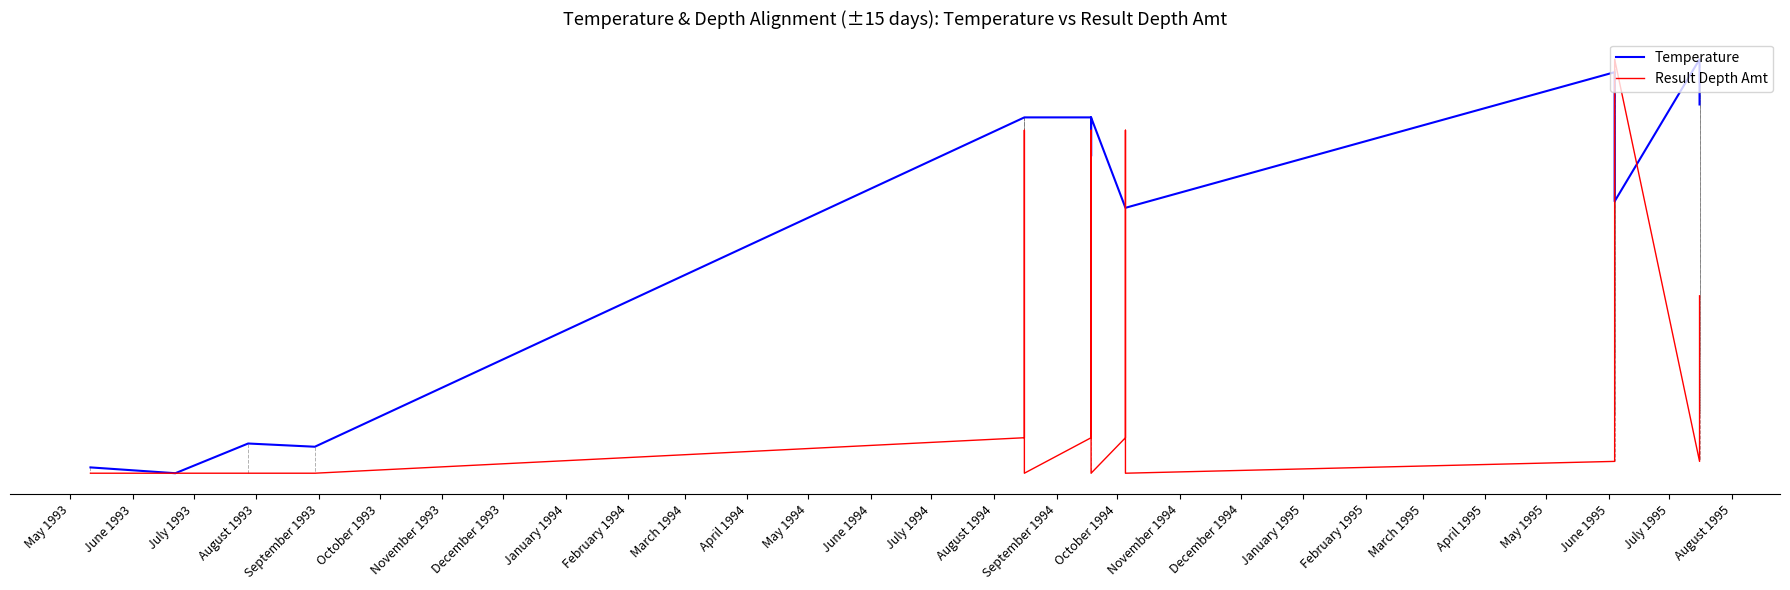

What is the label of the 14th point from the left?

June 1994